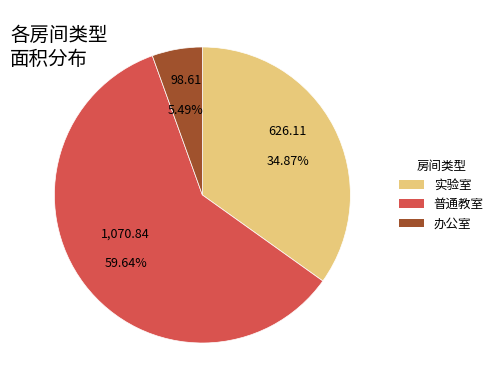

To the nearest percent, what is the average slice percentage?

33%